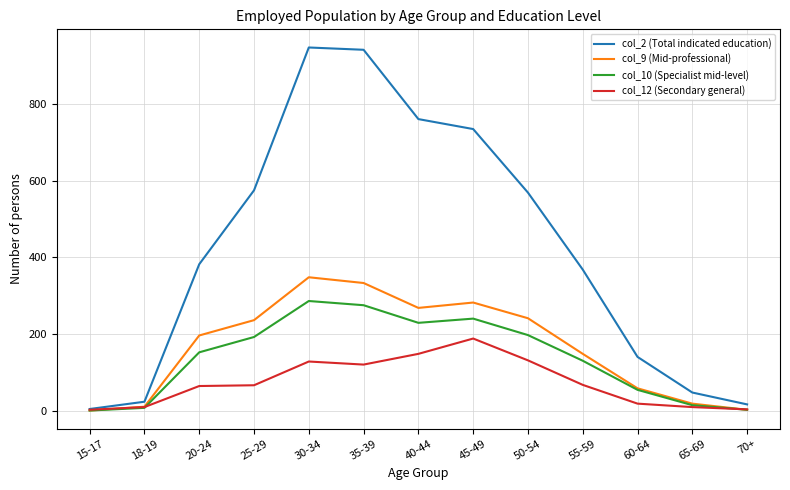

What is the difference between the col_9 (Mid-professional) values at 40-44 and 30-34?

80